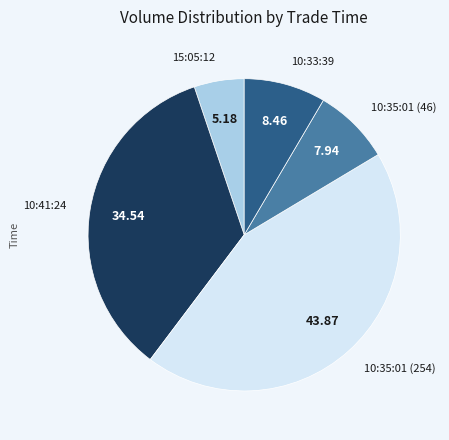

Is it true that 10:33:39 is 8% of the pie?

True